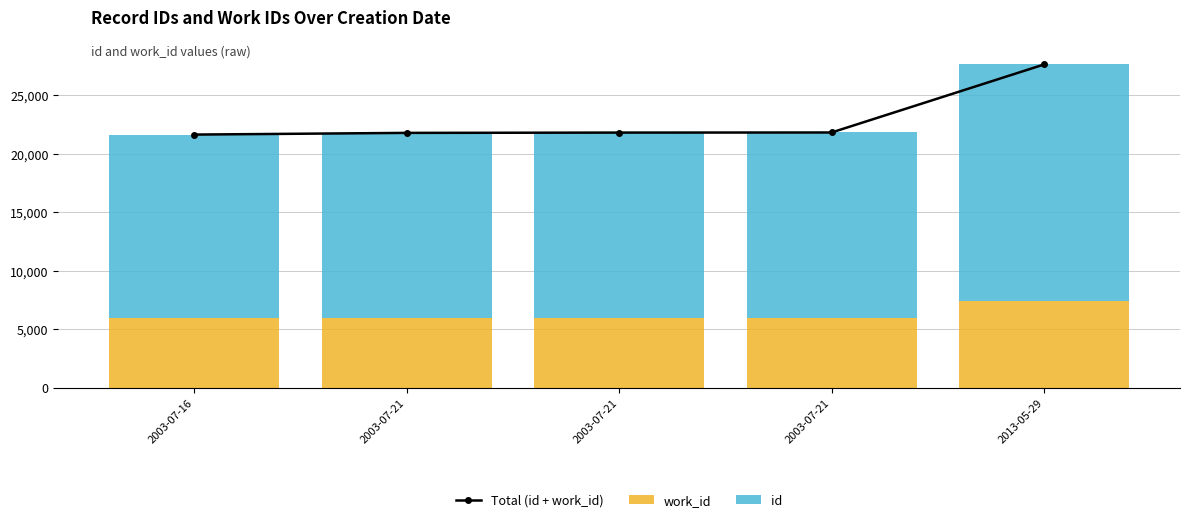

Reading right to left, extract all data points from this chart.

Total (id + work_id): 27628	21816	21807	21782	21637
work_id: 7396	5960	5960	5960	5925
id: 20232	15856	15847	15822	15712